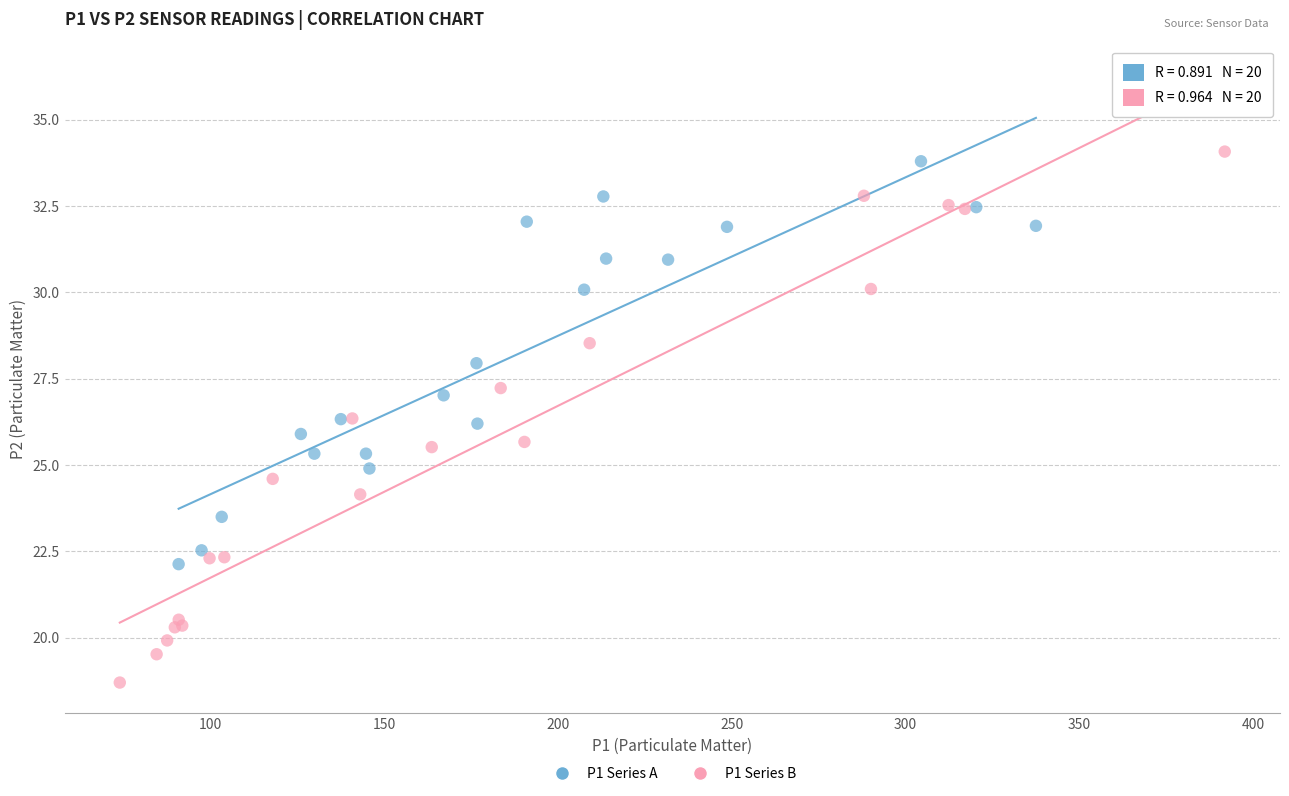

What are all the series names shown in the legend?

P1 Series A, P1 Series B